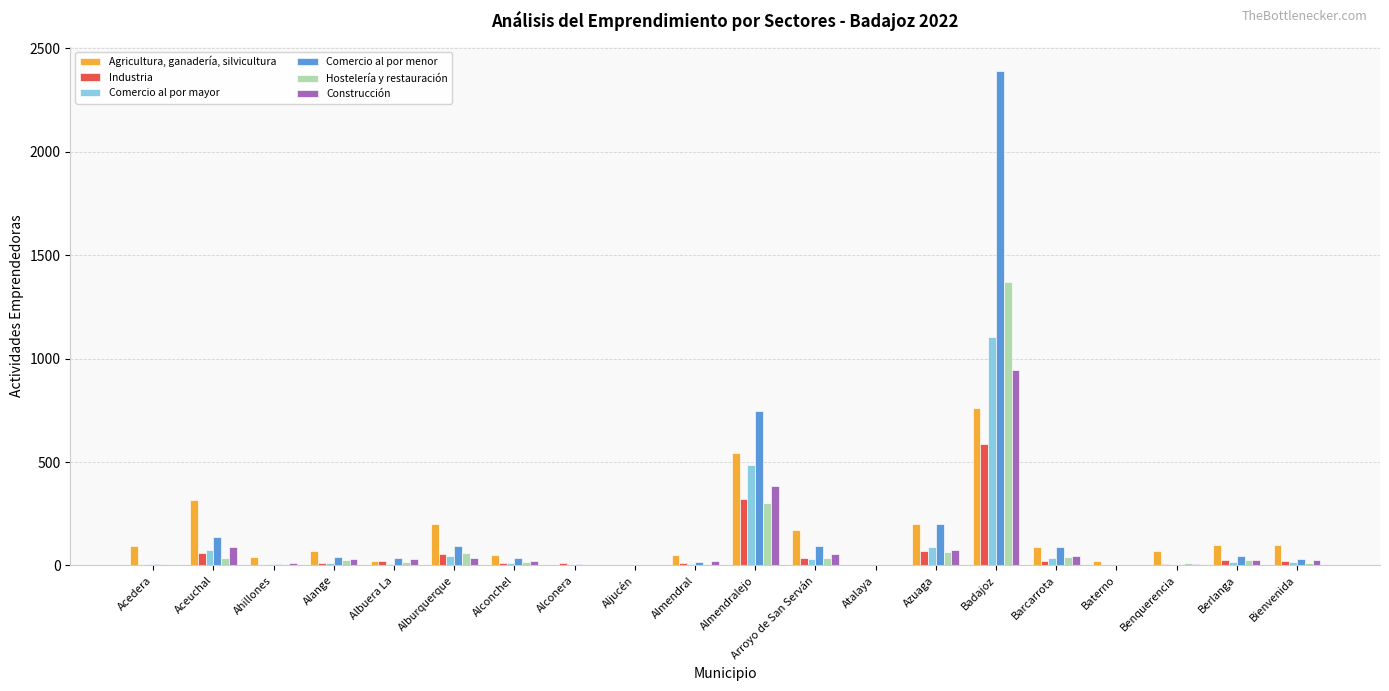

The Hostelería y restauración series shows 17 at Albuera La. True or false?

True